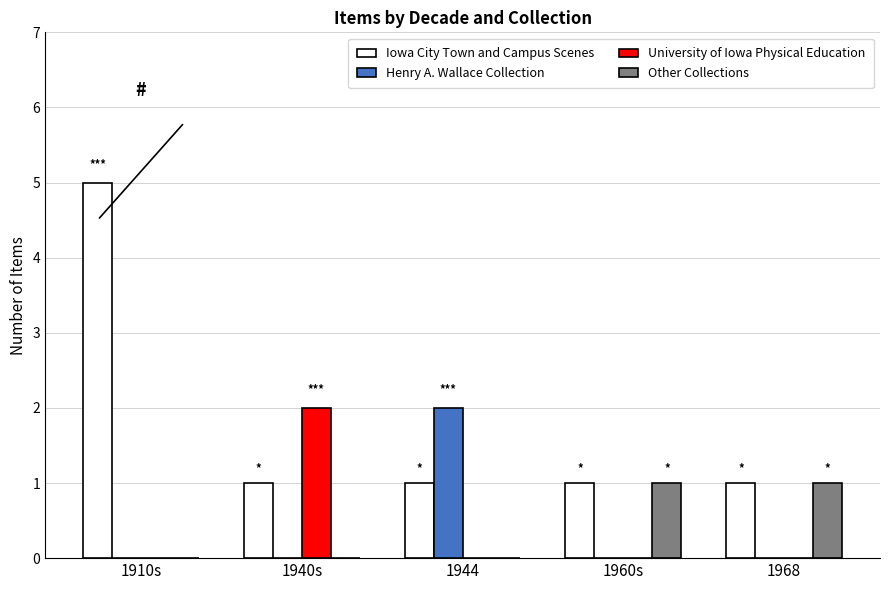

Which series has the widest spread of values?

Iowa City Town and Campus Scenes